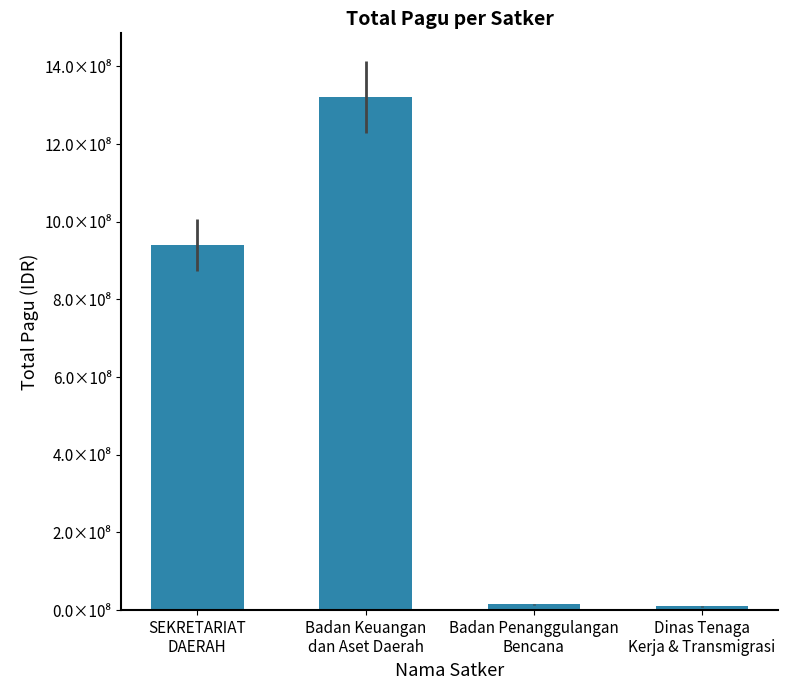

What is the sum of the values at Badan Keuangan
dan Aset Daerah and SEKRETARIAT
DAERAH?

2261737126